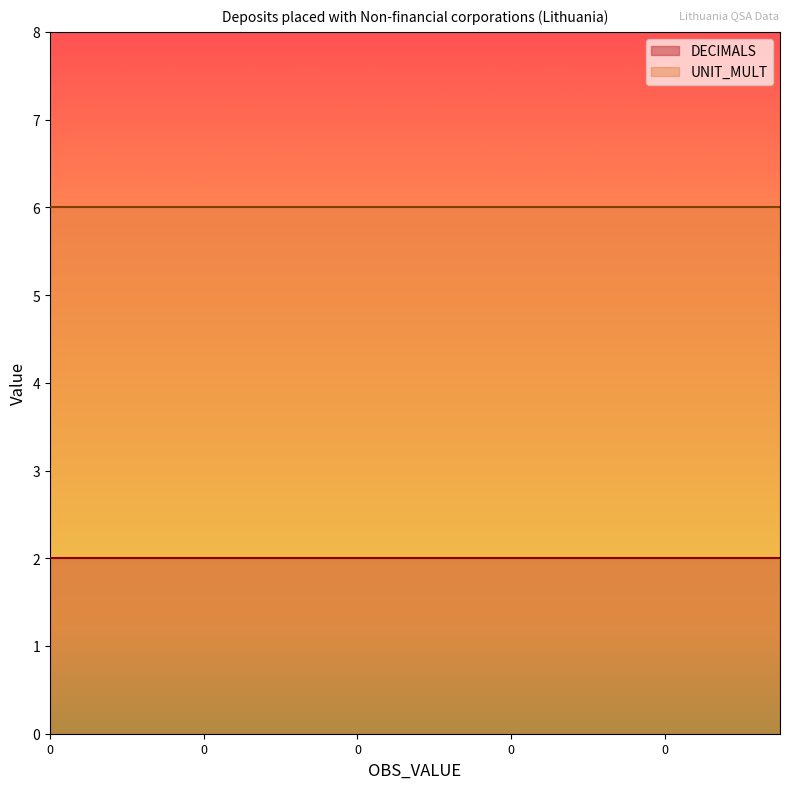

Is the value of DECIMALS at 0 greater than the value of UNIT_MULT at 0?

No